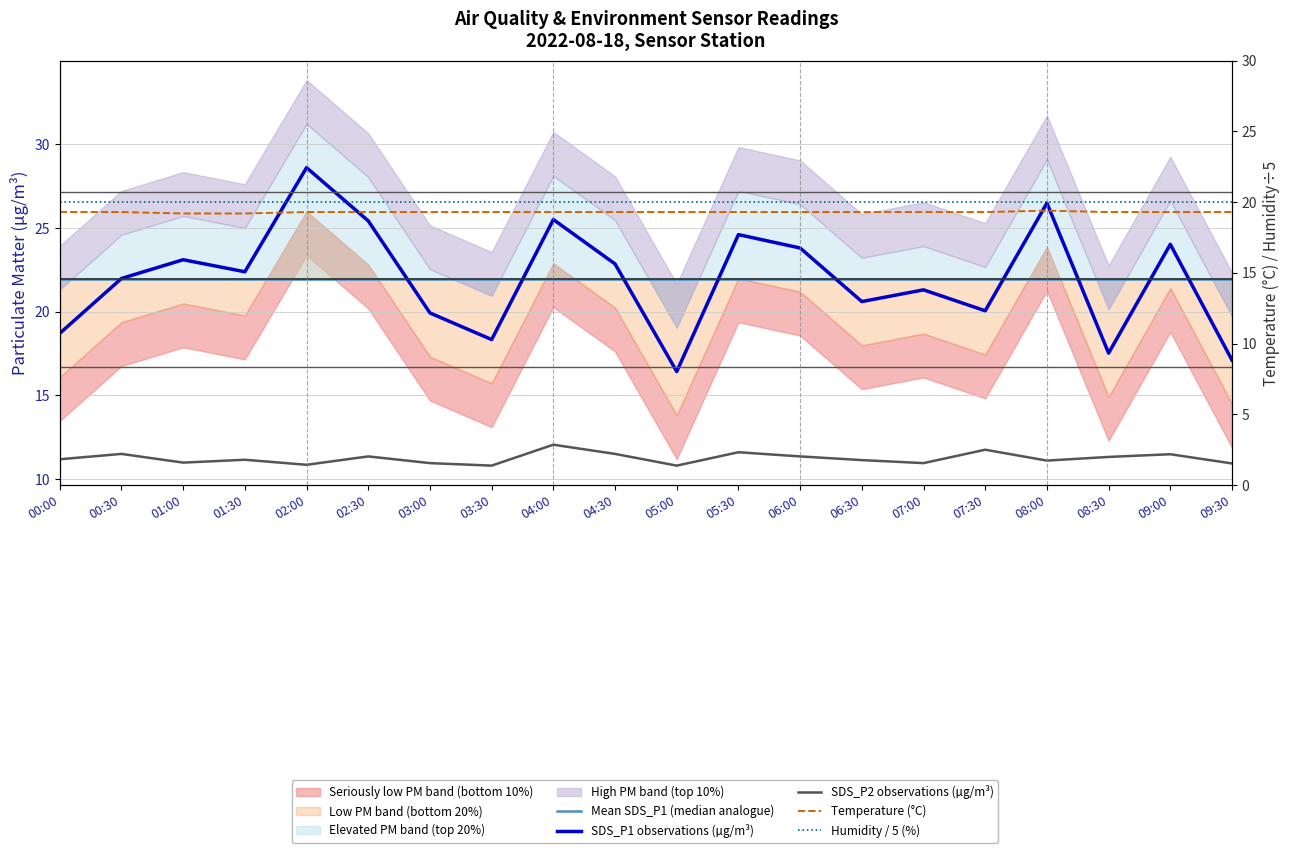

Between 00:00 and 03:00, which series saw the biggest shift?

SDS_P1 observations (µg/m³)